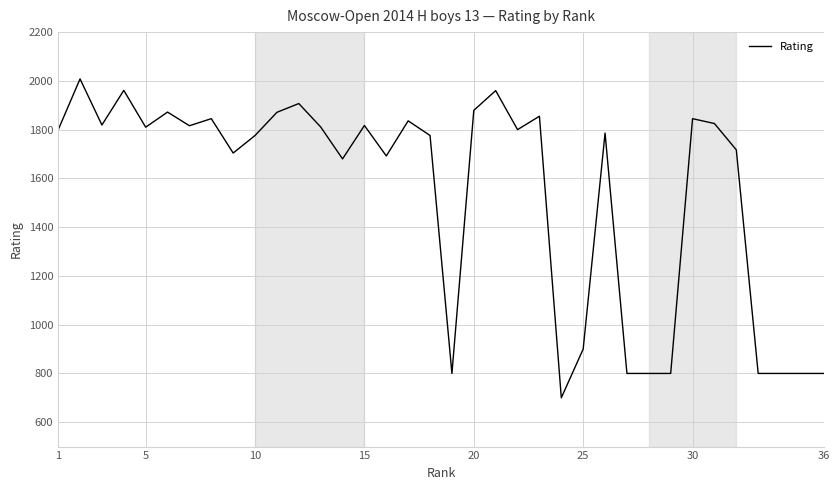

How many values are below 1800?

18